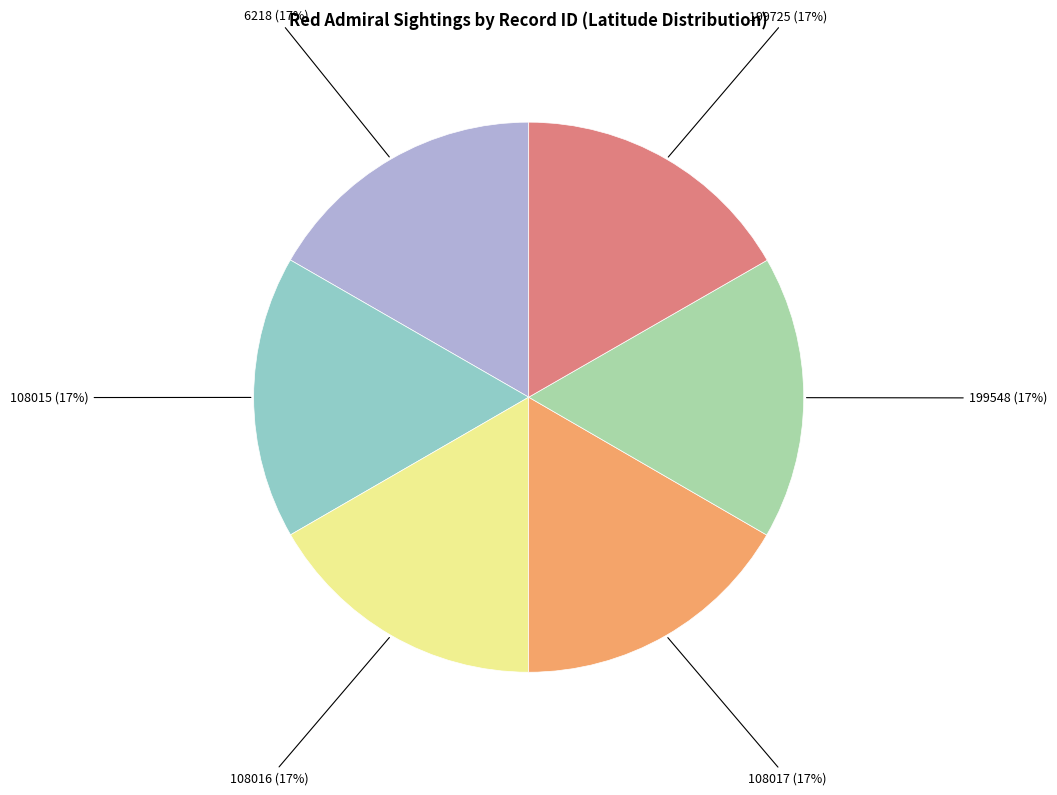

Is there any slice that represents more than half of the pie?

No